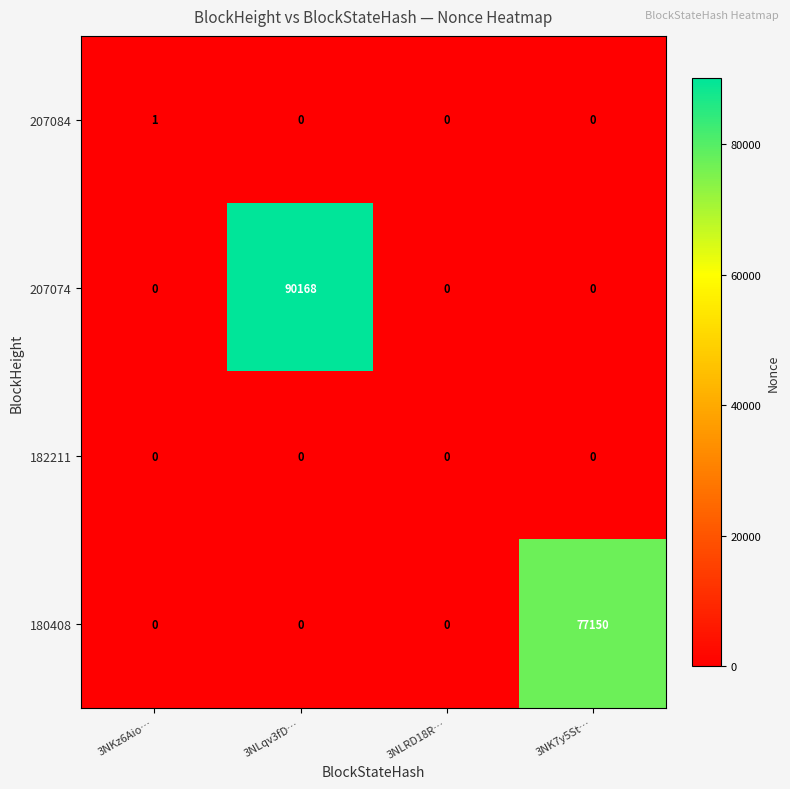

Reading left to right, list all the values displayed in this chart.

207084: 1	0	0	0
207074: 0	90168	0	0
182211: 0	0	0	0
180408: 0	0	0	77150